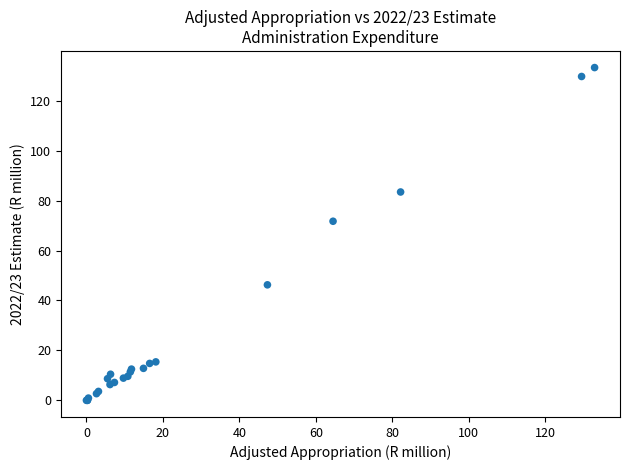

What Y value in the scatter plot is closest to 66?

71.7